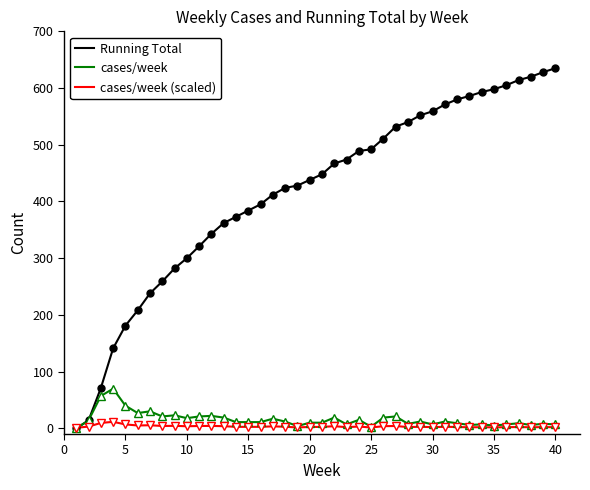

What is the greatest value displayed?

635.0